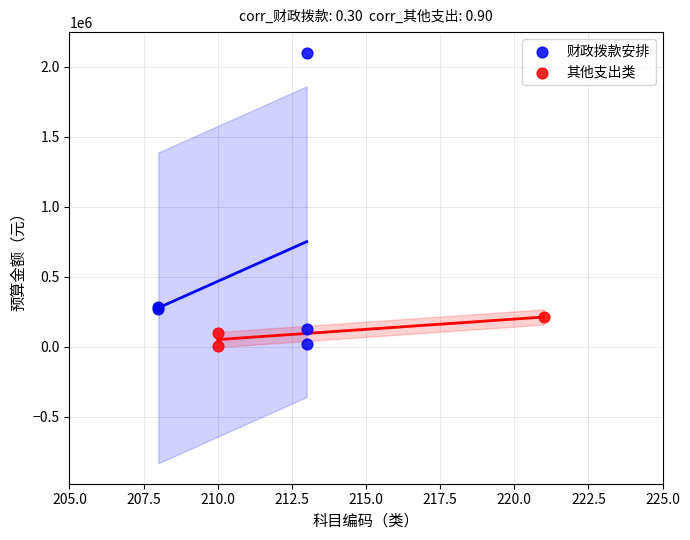

What are all the series names shown in the legend?

财政拨款安排, 其他支出类